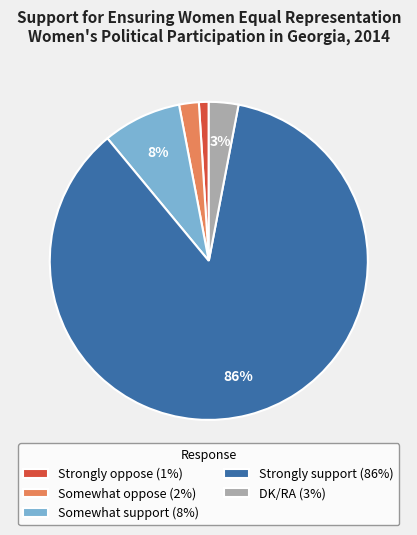

The Somewhat support slice represents 19% of the pie. True or false?

False